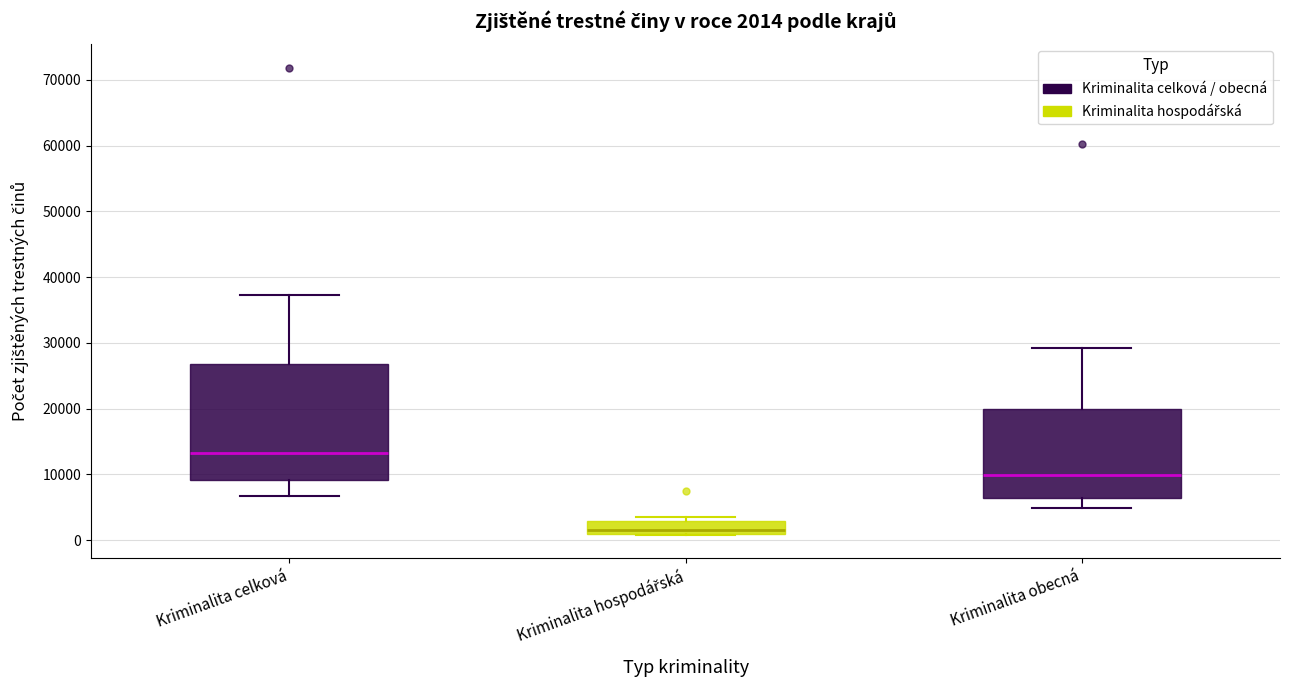

Which box has the highest median line?

Kriminalita celková